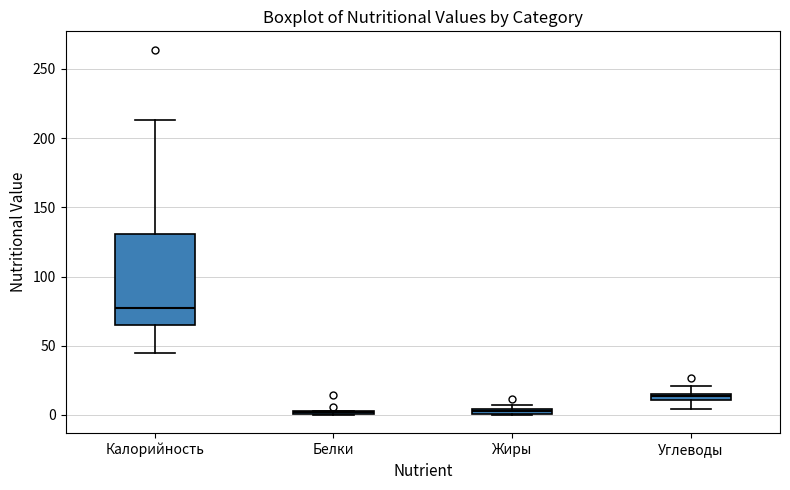

Where is the lower edge of the box for Жиры on the y-axis? The values are not printed on the chart, so give them approximately, as read against the axis.

0